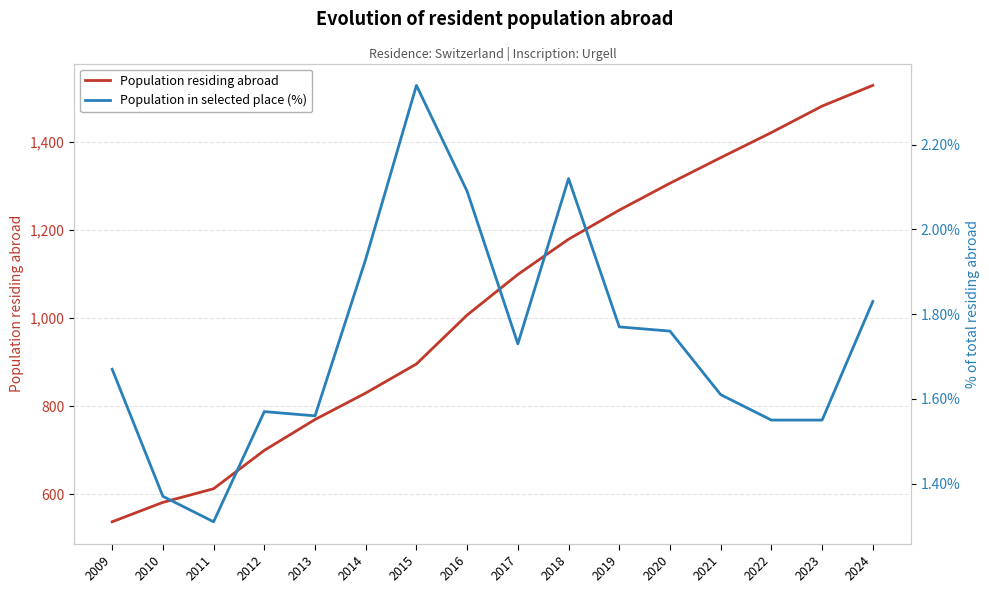

How many lines are shown in the chart?

2